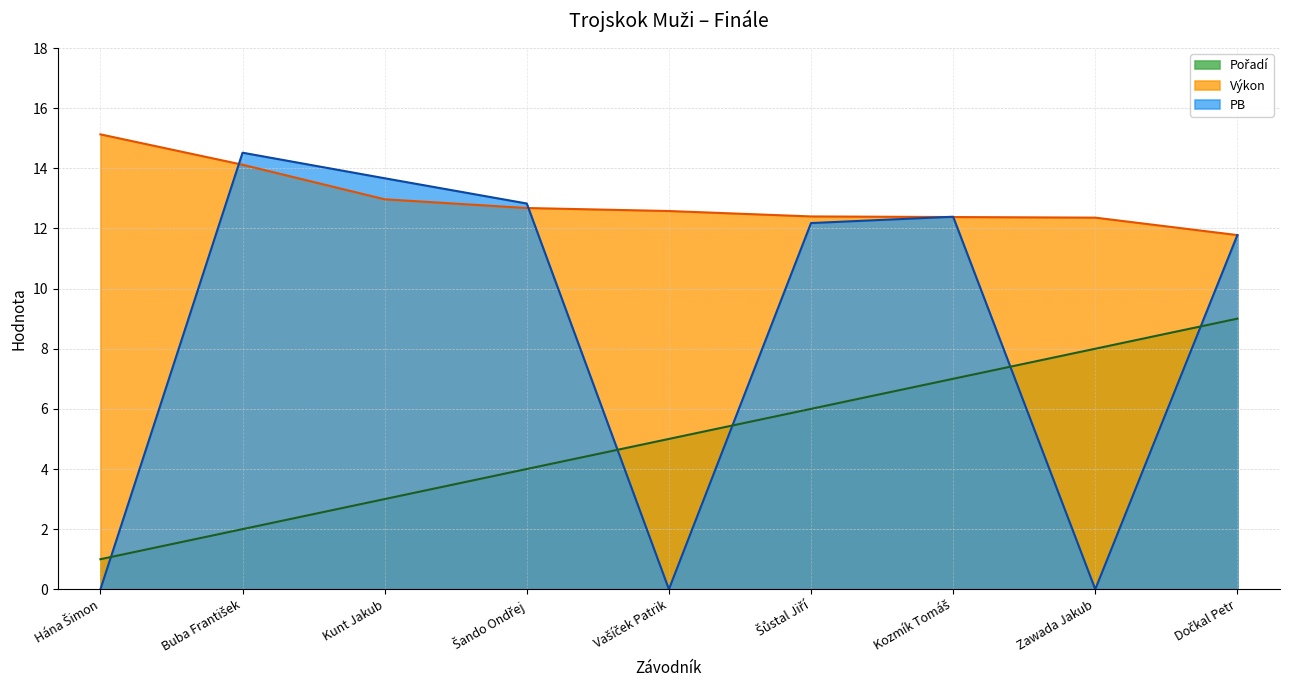

What is the sum of the PB values at Hána Šimon and Šůstal Jiří?

12.2